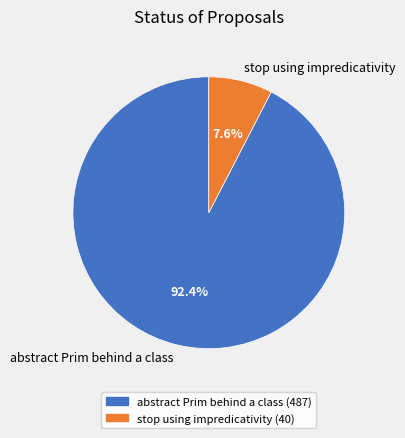

Rank the categories by value from lowest to highest.

stop using impredicativity, abstract Prim behind a class